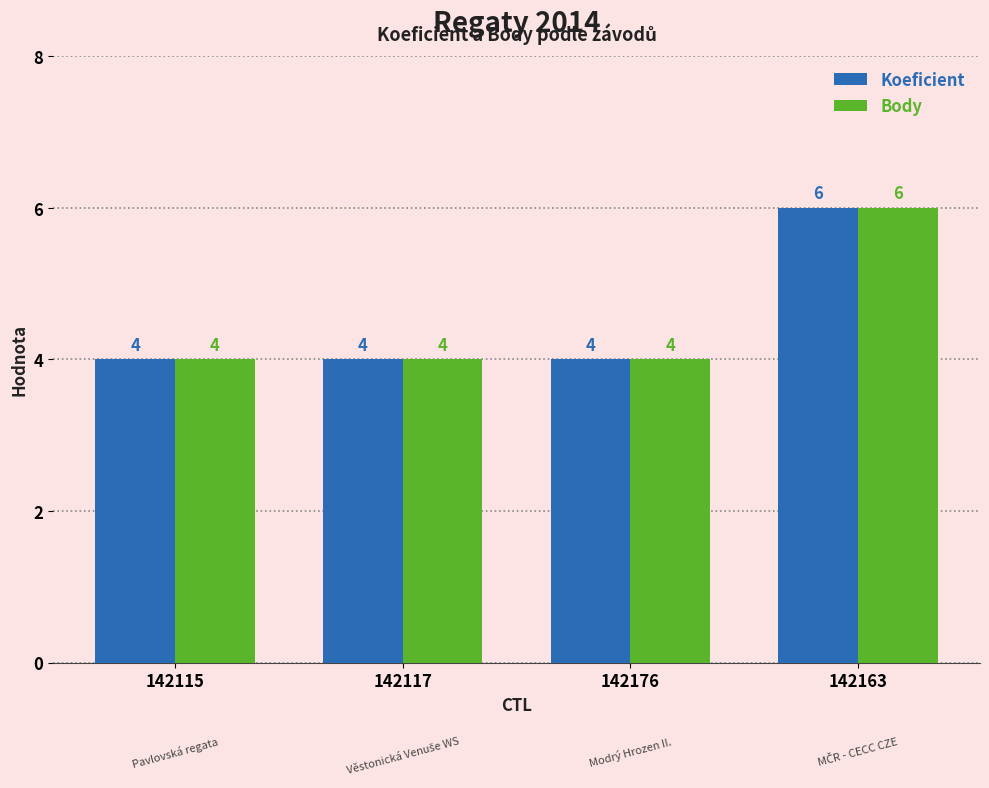

What is the label of the 3rd bar from the right?

142117